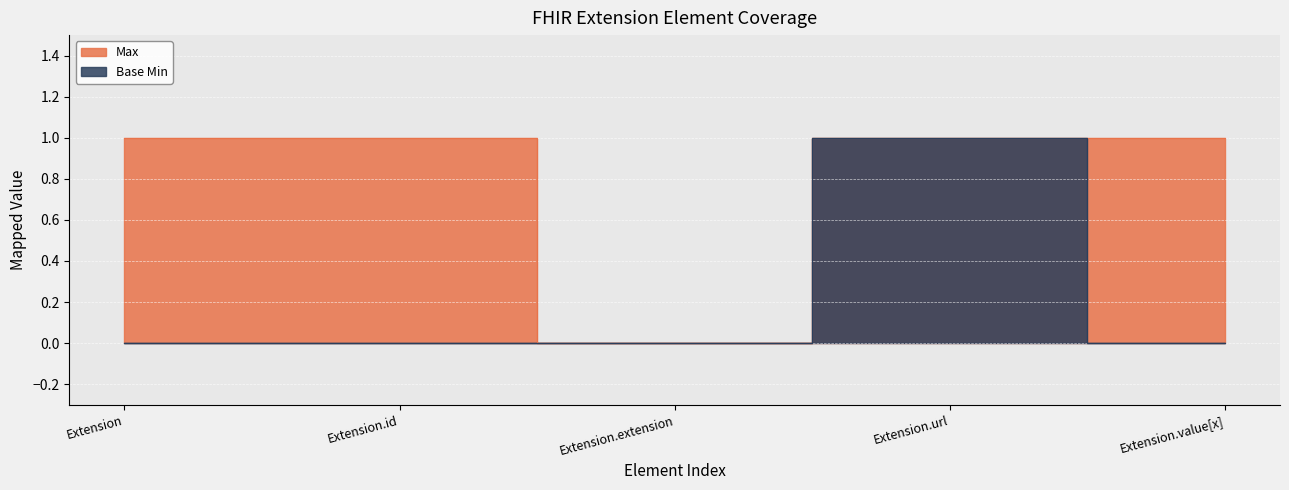

How many positive values does the Base Min series have?

1